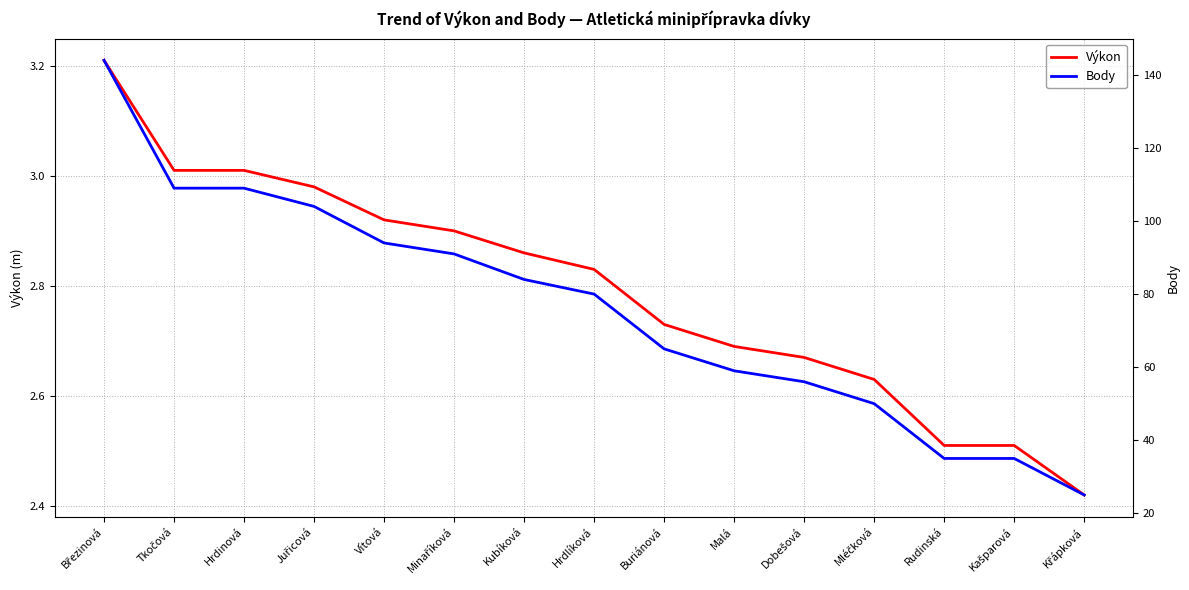

What value does the Body series have at Hrdinová?

109.0